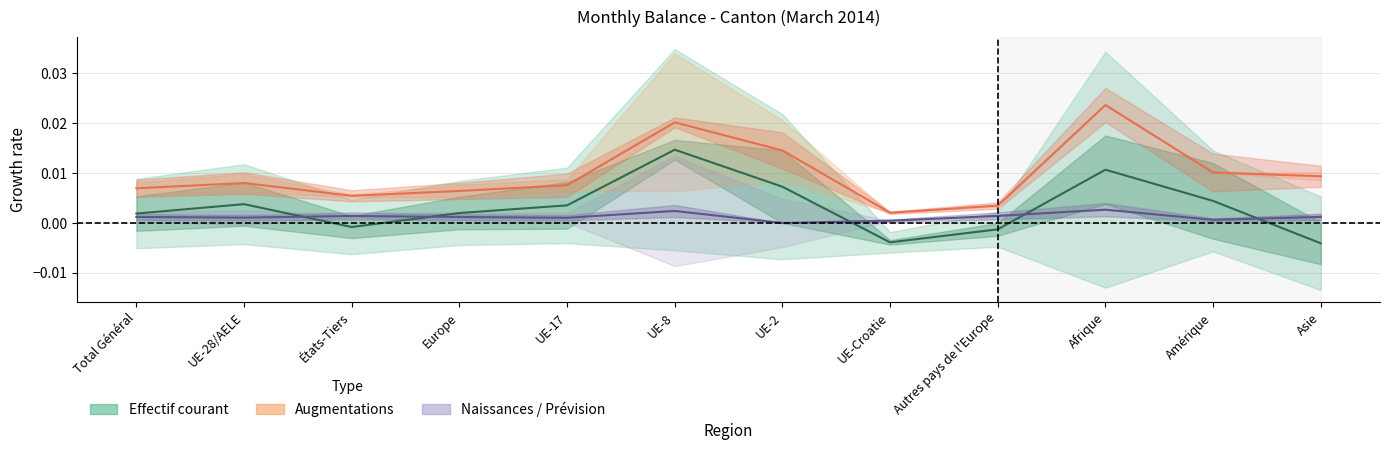

True or false: Effectif courant has more than 1 interior local peaks.

True